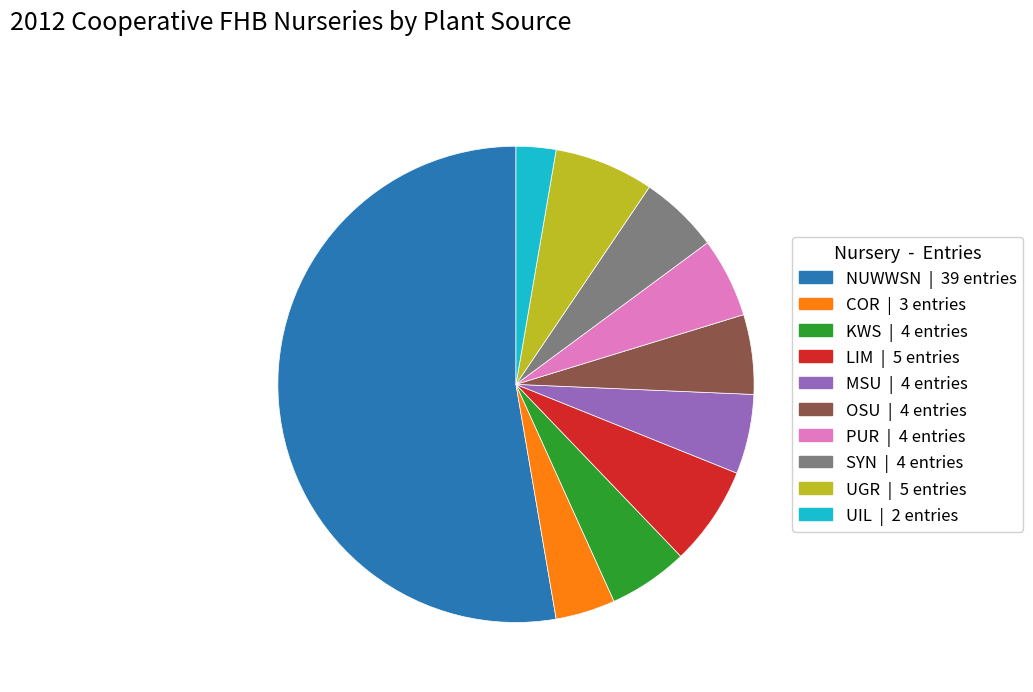

Which has a higher value, COR or UIL?

COR